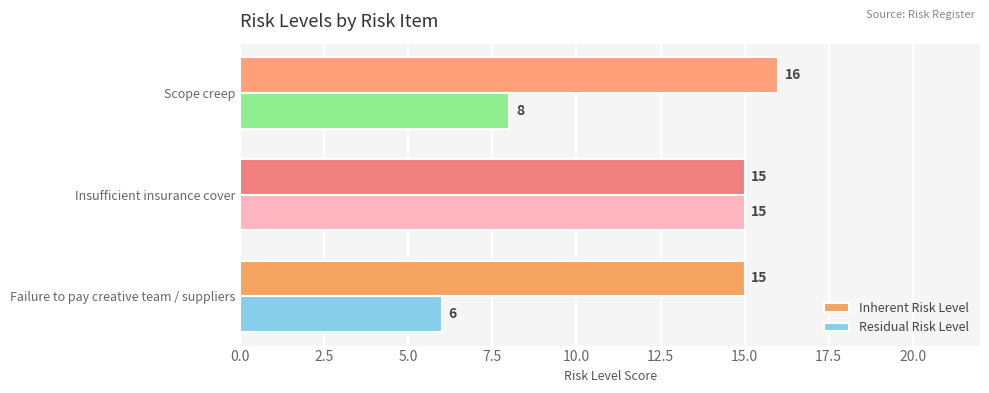

What is the minimum value shown in the chart?

6